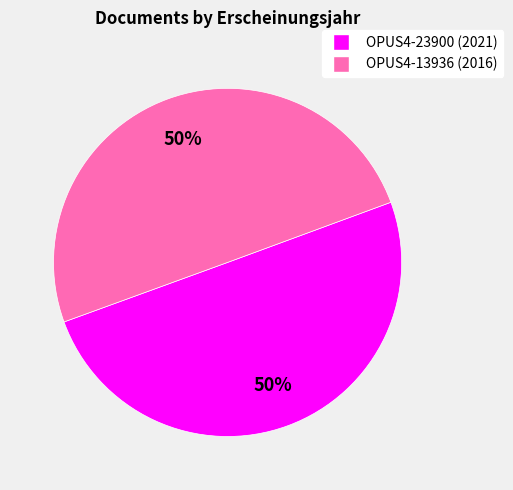

To the nearest percent, what percentage of the pie is OPUS4-13936?

50%